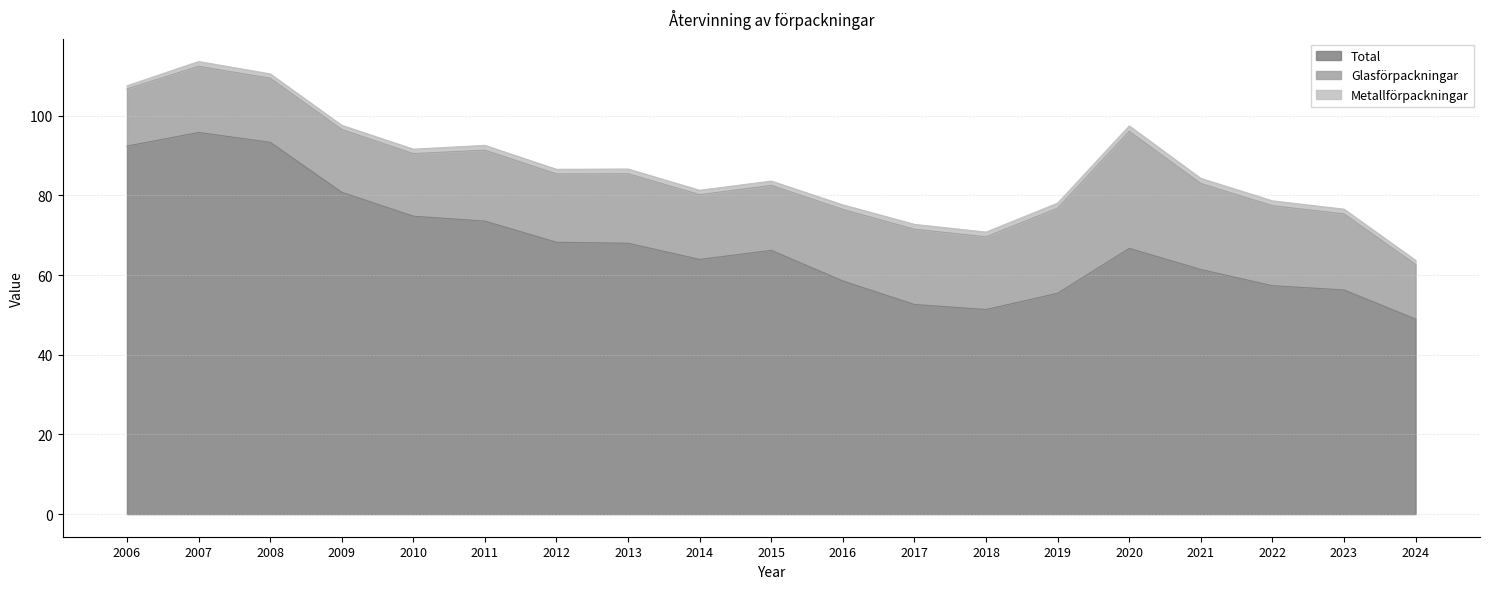

Which label corresponds to the smallest value in the chart?

2006